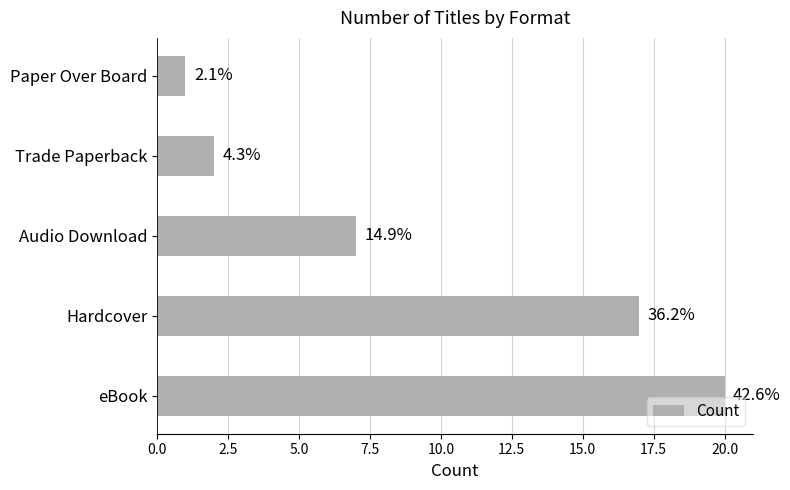

What is the sum of all values?

47